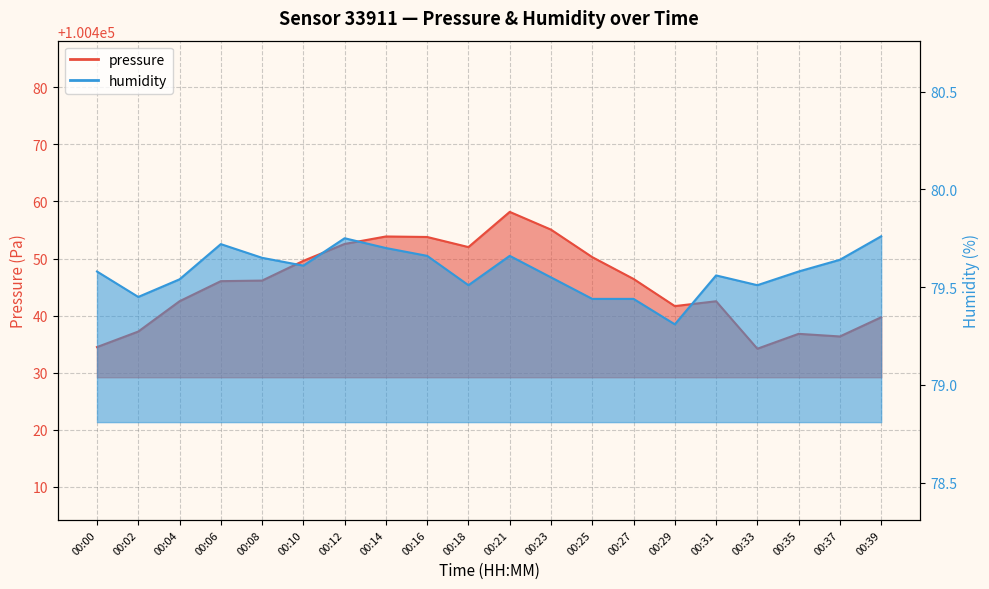

How many distinct data groups are displayed?

2